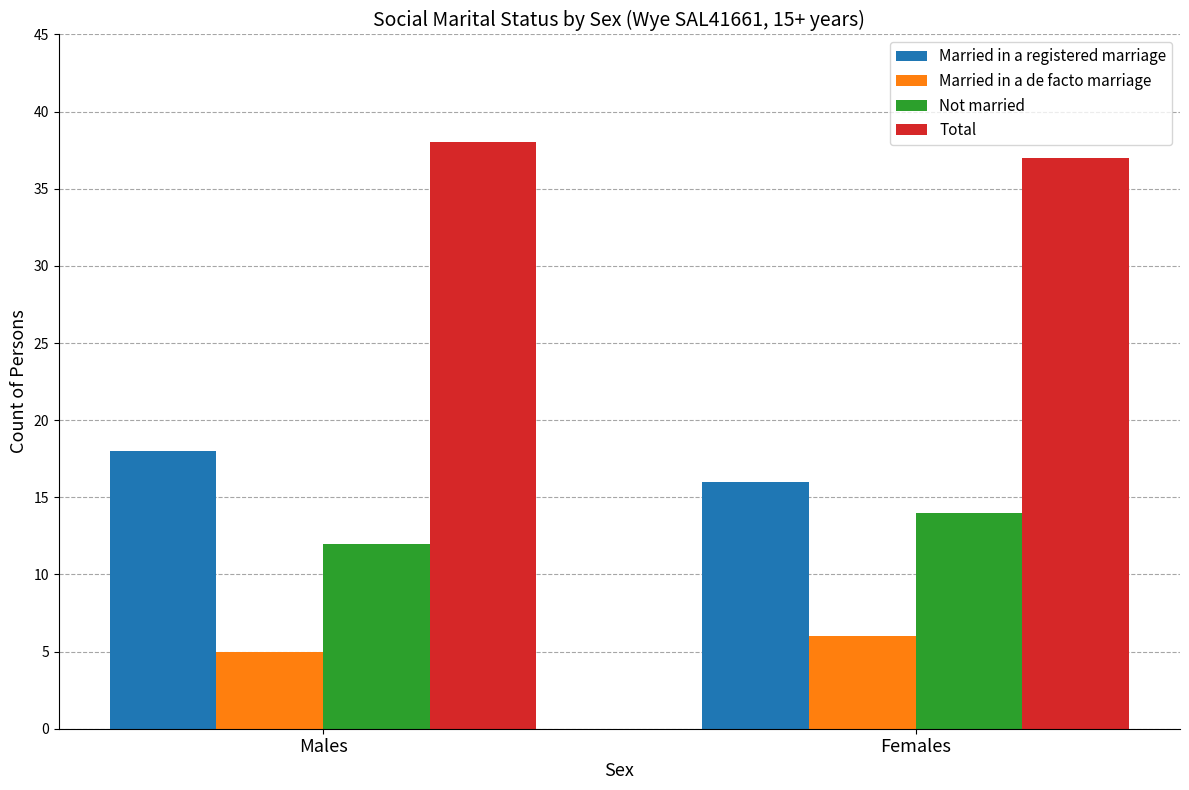

What is the total value across all series at Males?

73